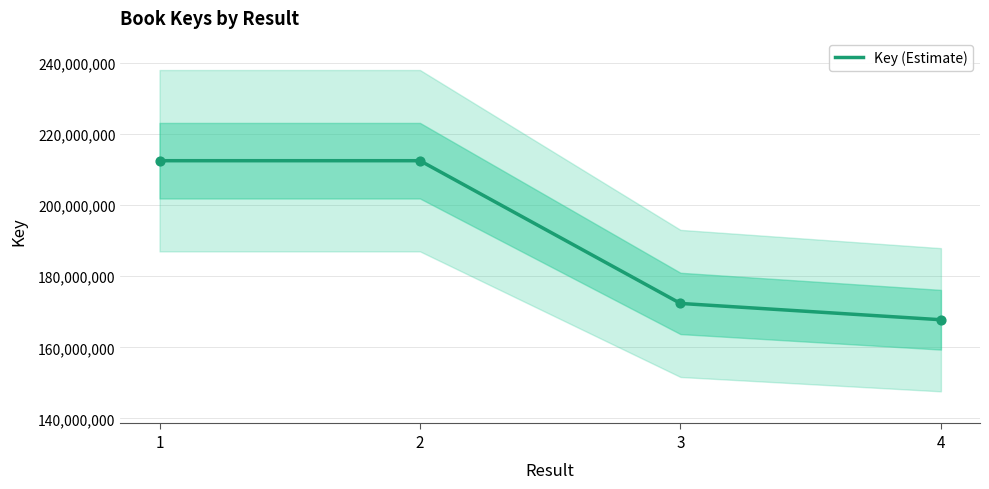

What is the change in value from 1 to 3?

-40128778